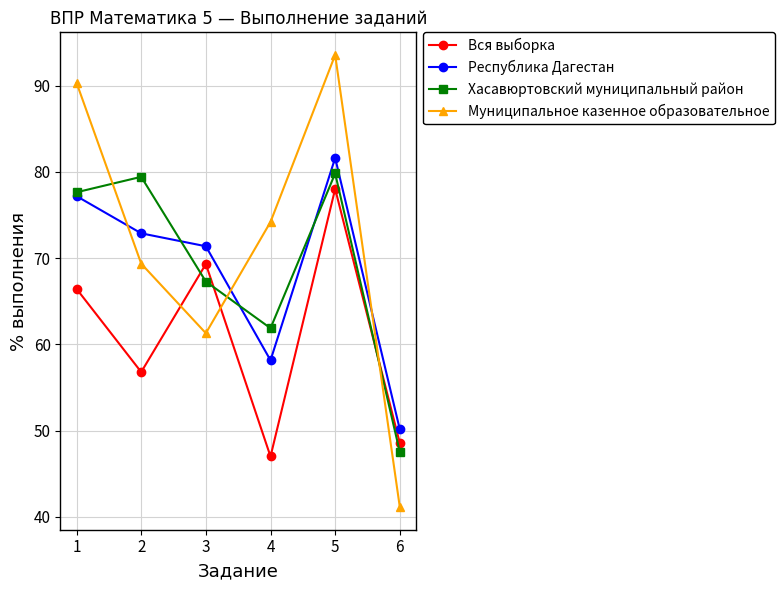

At 5, list the series in order from largest to smallest.

Муниципальное казенное образовательное, Республика Дагестан, Хасавюртовский муниципальный район, Вся выборка